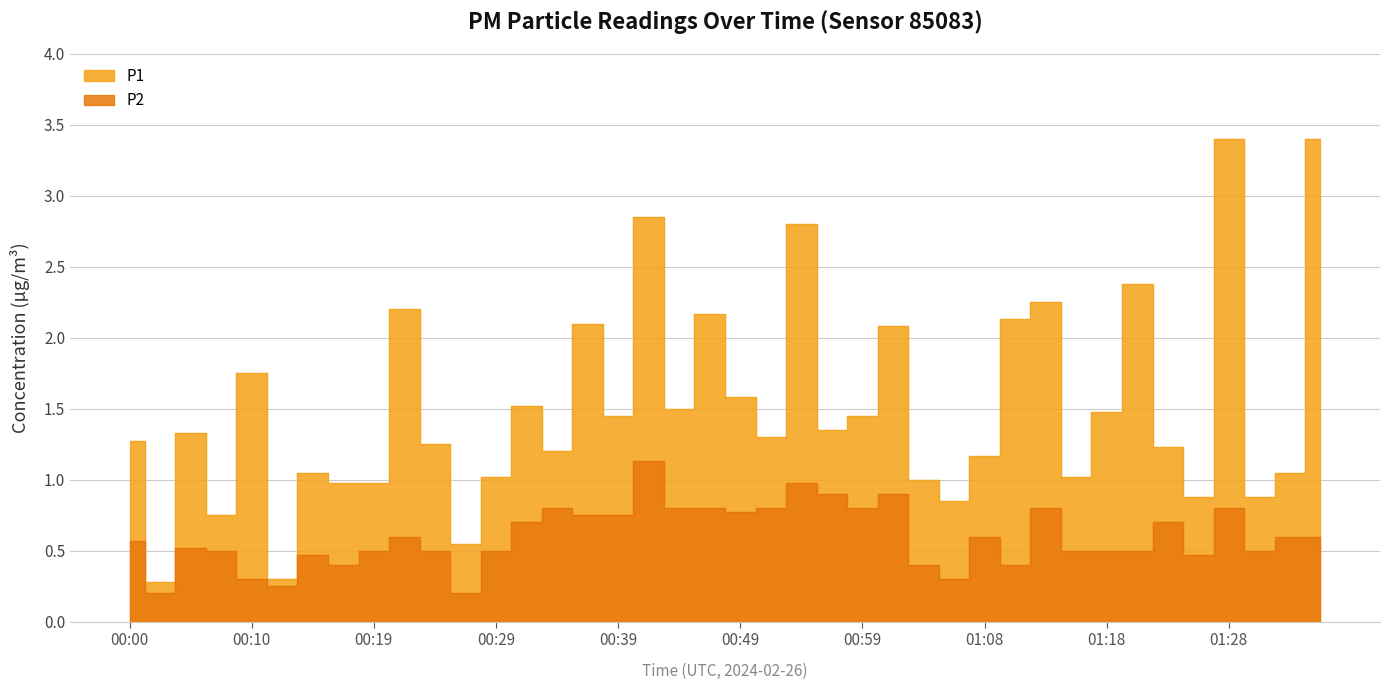

Rank the series by their average value, from highest to lowest.

P1, P2